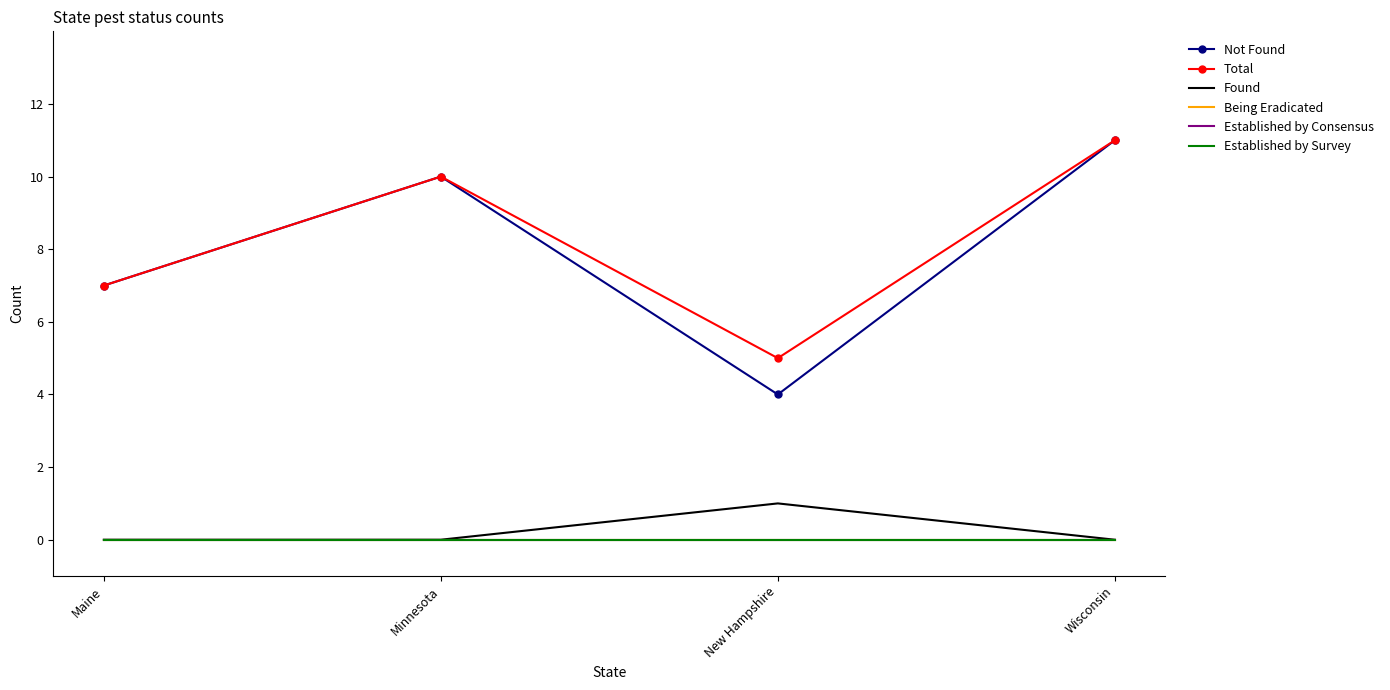

What are all the series names shown in the legend?

Not Found, Total, Found, Being Eradicated, Established by Consensus, Established by Survey